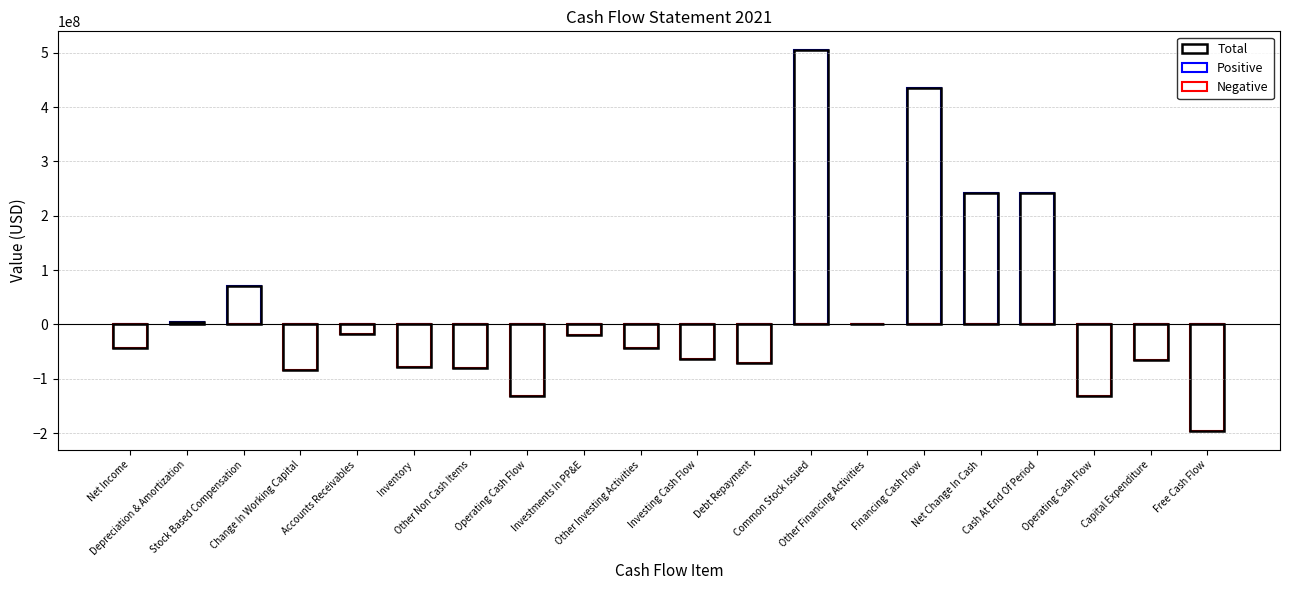

True or false: Positive has a value of 0 at Investing Cash Flow.

True